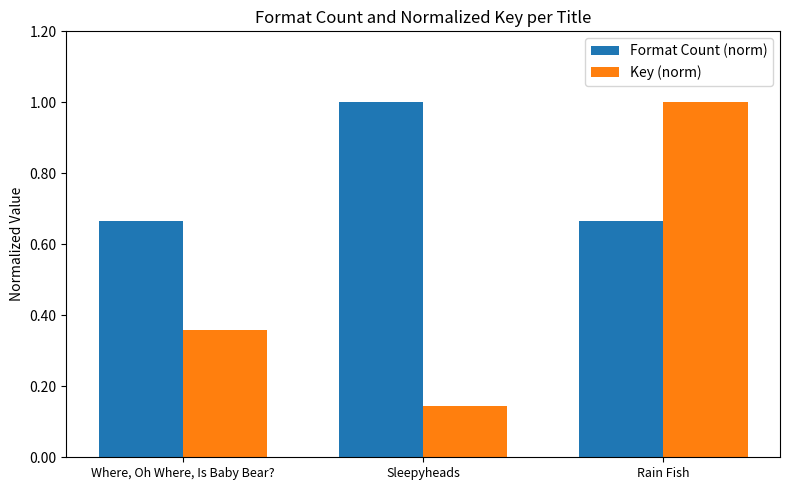

At which category is the sum across all series the highest?

Rain Fish